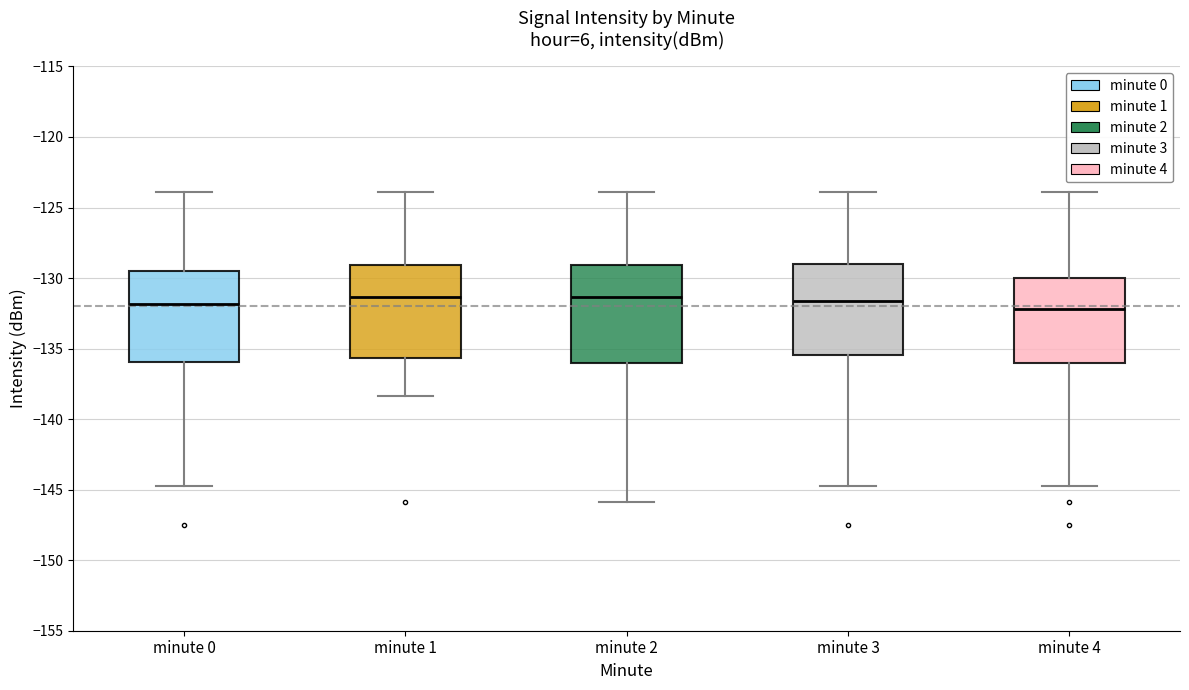

Reading left to right, transcribe this box plot: for each box, give where its median line is, the range the box spans, and where its two whiskers end, as read against the y-axis. The values are not printed on the chart, so give them approximately, as read against the axis.

minute 0: median -132.0, box -136.0 to -129.5, whiskers -144.5 to -124.0
minute 1: median -131.5, box -135.5 to -129.0, whiskers -138.5 to -124.0
minute 2: median -131.5, box -136.0 to -129.0, whiskers -146.0 to -124.0
minute 3: median -131.5, box -135.5 to -129.0, whiskers -144.5 to -124.0
minute 4: median -132.0, box -136.0 to -130.0, whiskers -144.5 to -124.0